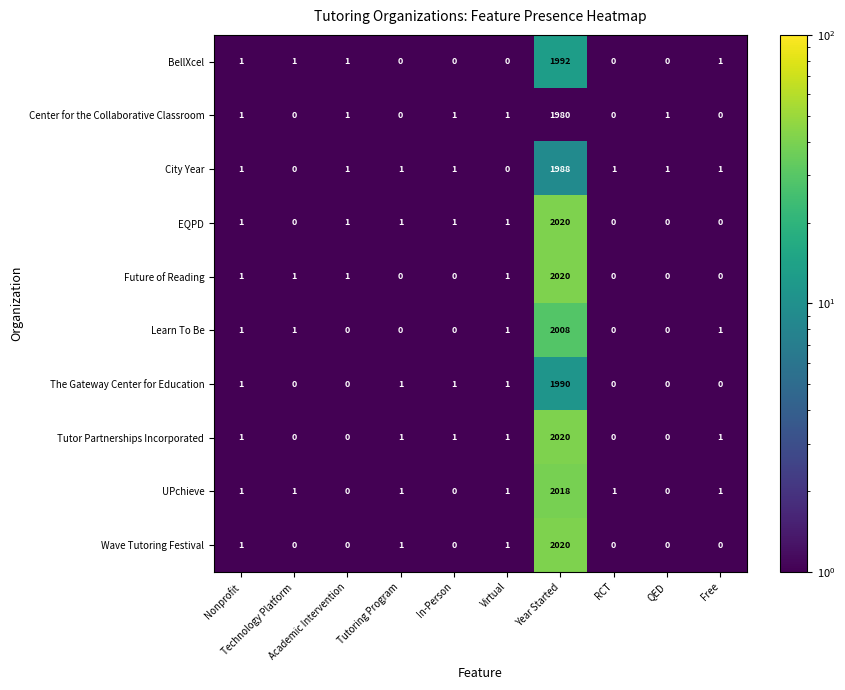

What is the greatest value displayed?

2020